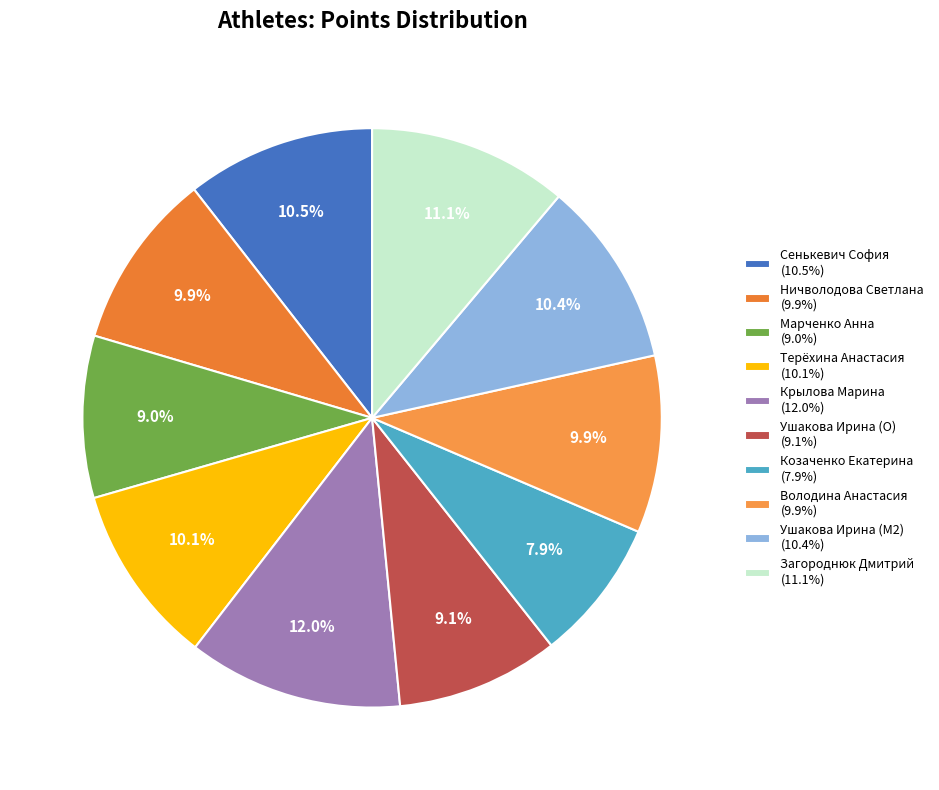

What portion of the pie excludes Крылова Марина?

88.0%